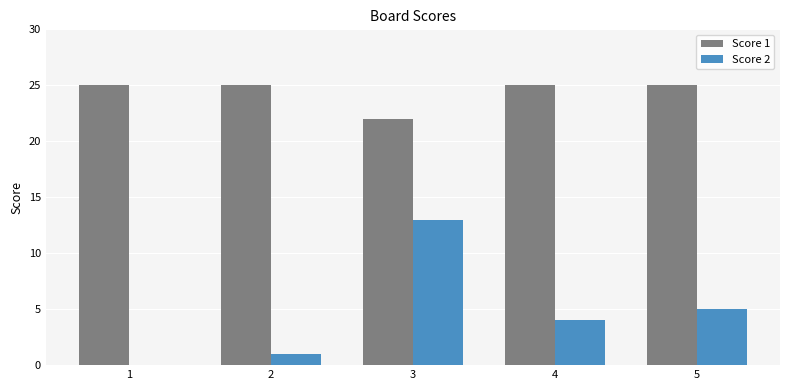

Which series has the largest total across all categories?

Score 1